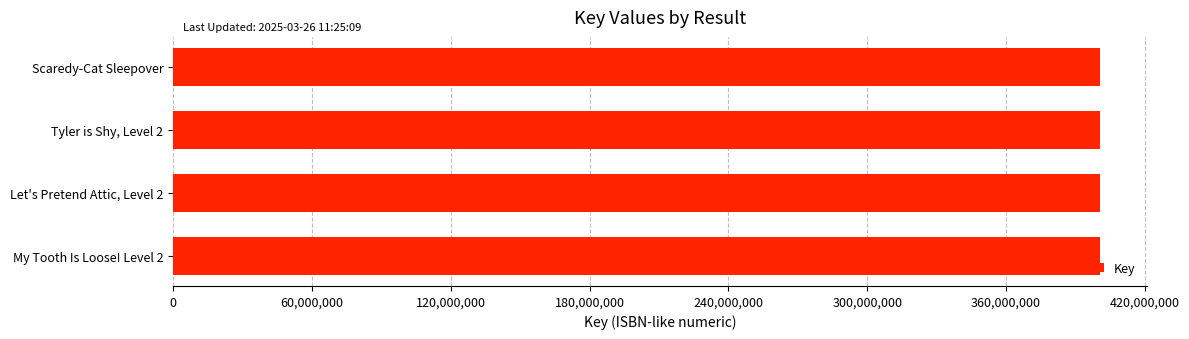

What is the maximum value shown in the chart?

400718675